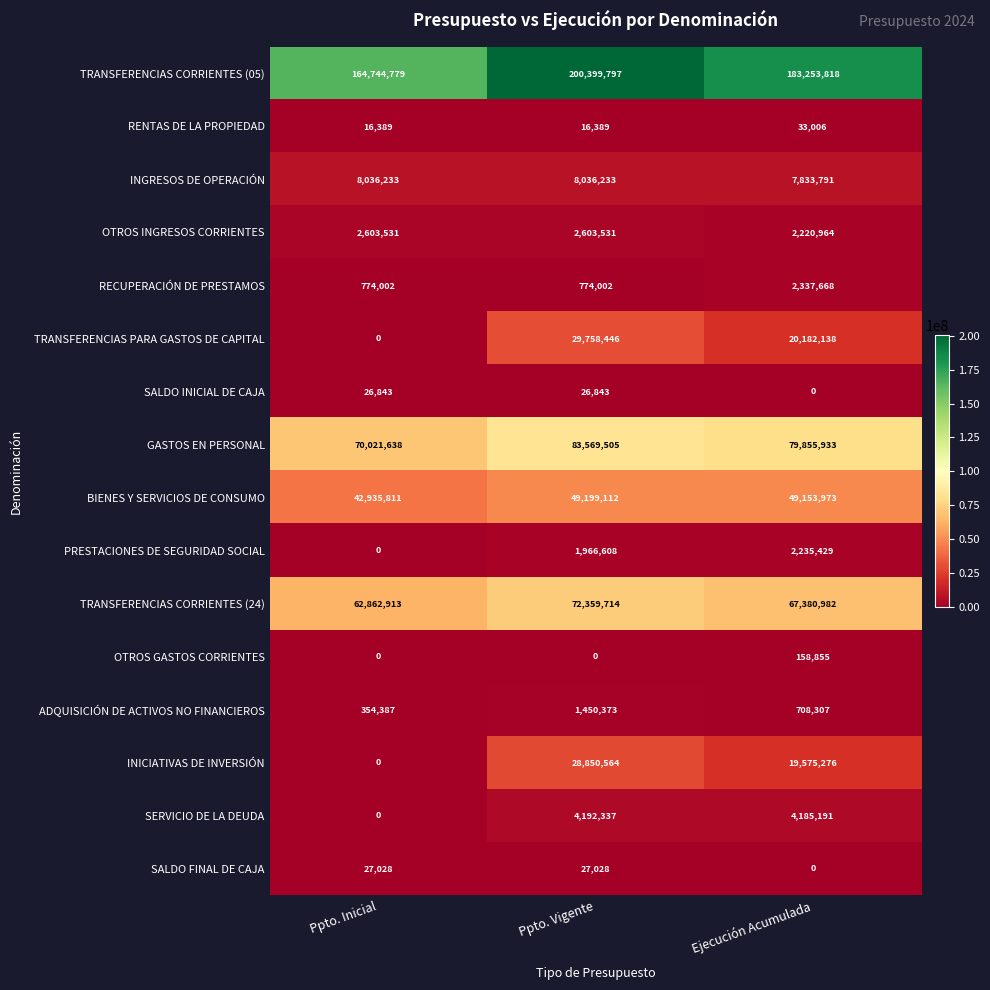

Which series has the largest total across all categories?

TRANSFERENCIAS CORRIENTES (05)